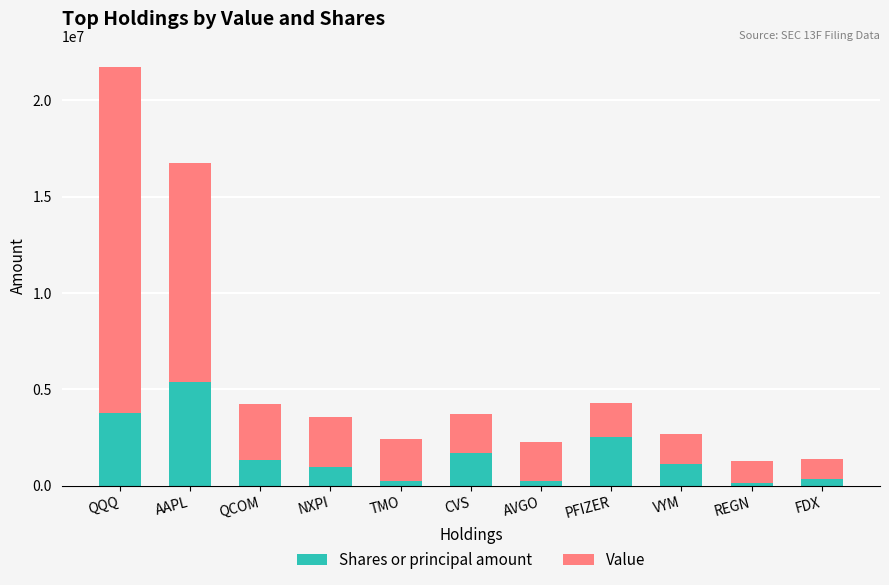

At which category is the sum across all series the highest?

QQQ